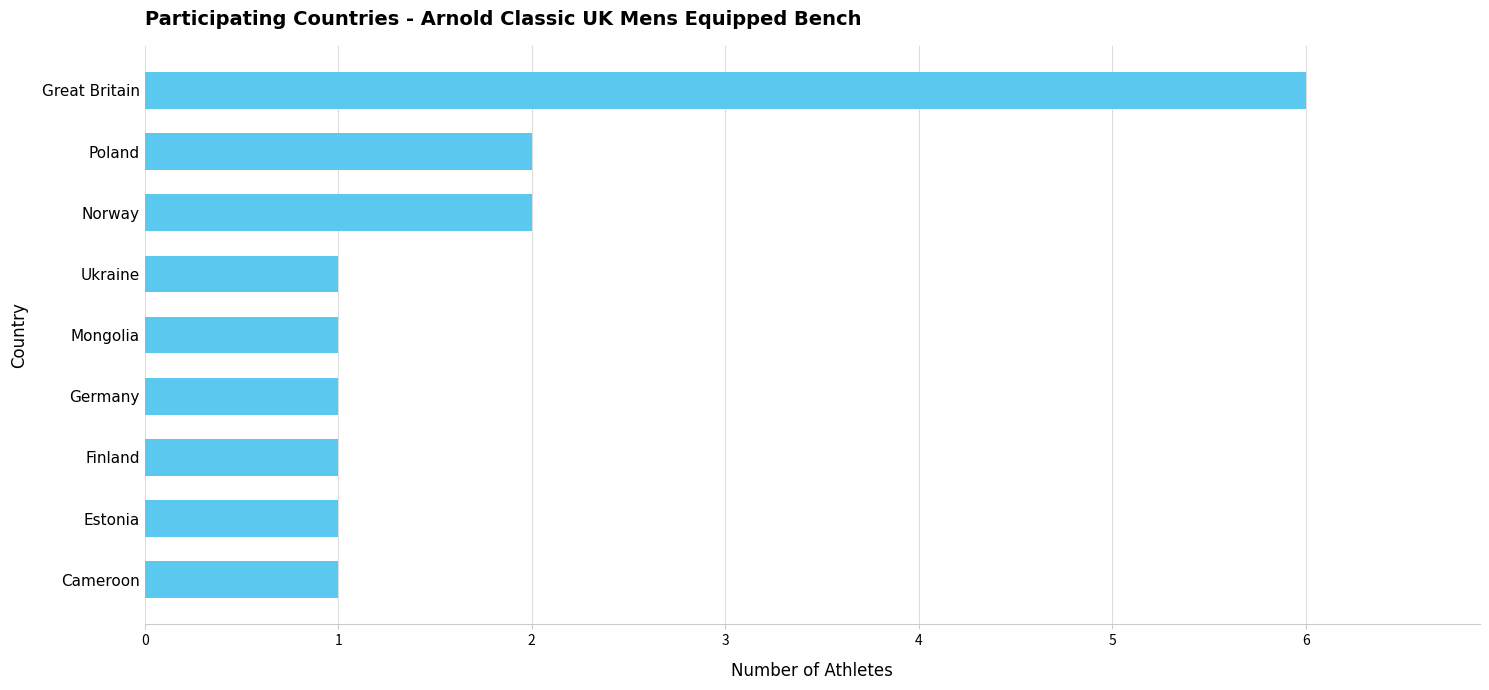

The value at Finland is 1. True or false?

True